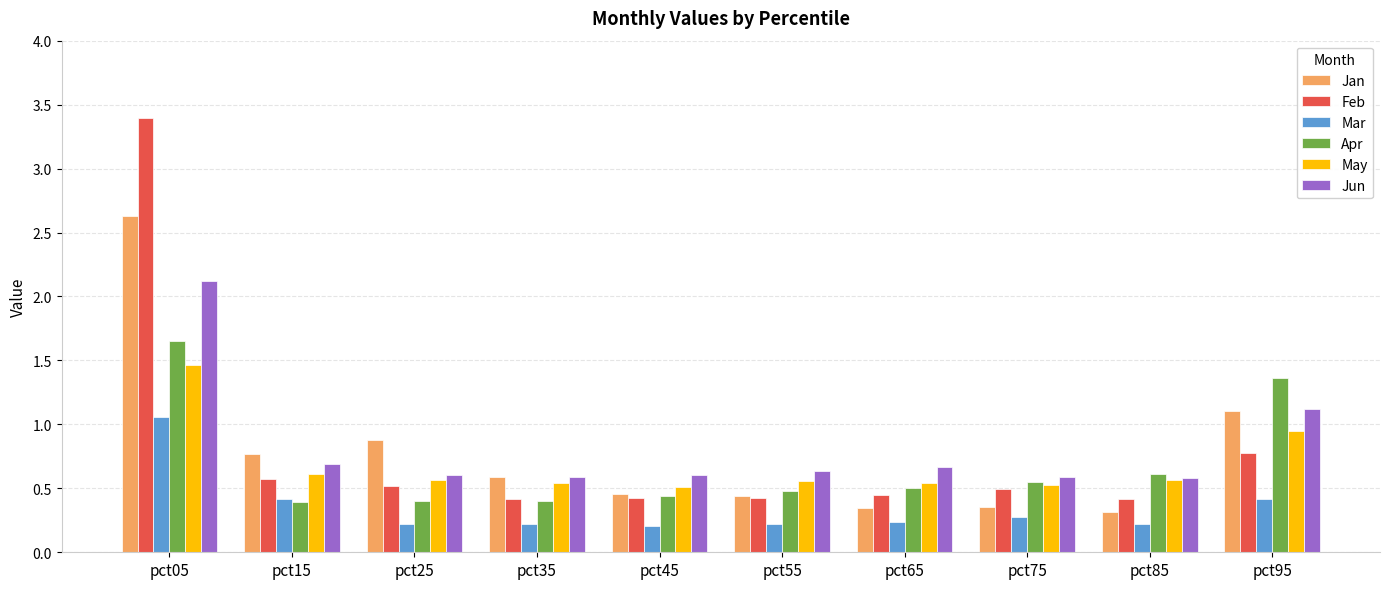

What is the difference between the Apr values at pct65 and pct05?

1.1